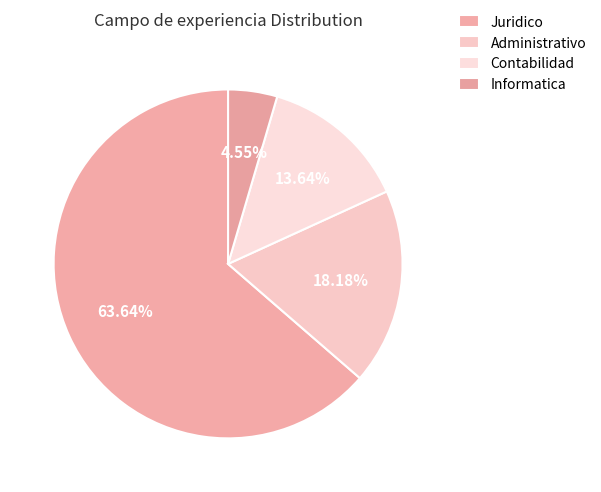

To the nearest percent, what is the combined percentage of Administrativo and Juridico?

82%